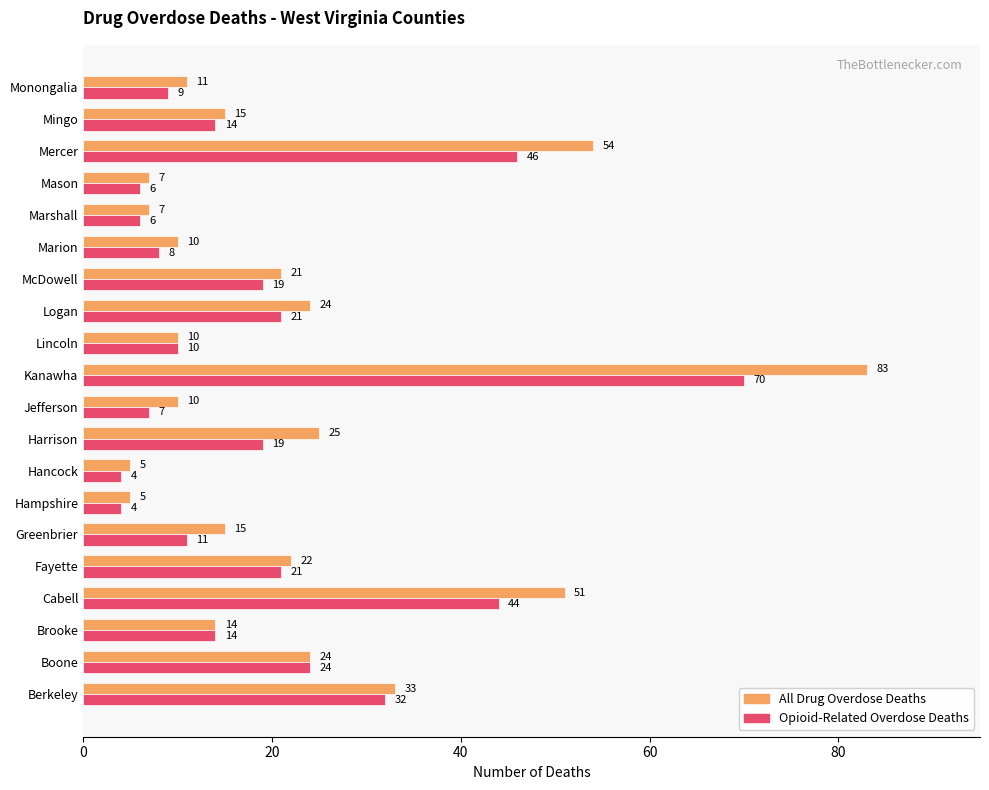

True or false: Opioid-Related Overdose Deaths has a value of 24 at Boone.

True